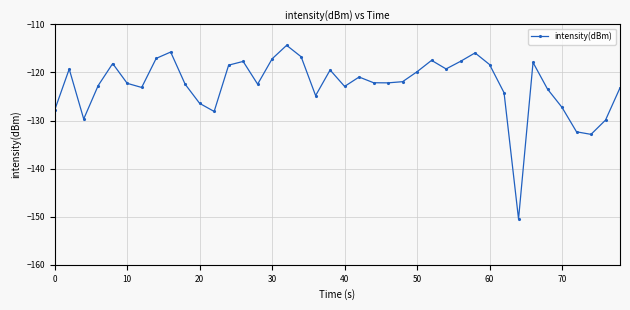

What is the average value?

-122.6